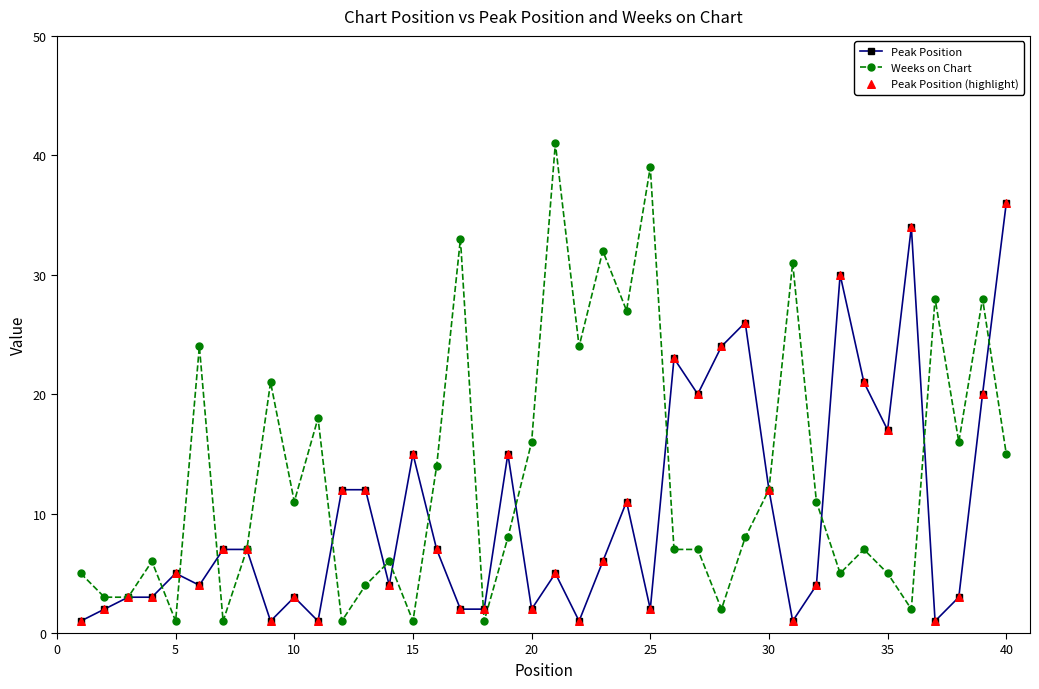

List the series in order of their peak value, lowest first.

Peak Position, Weeks on Chart